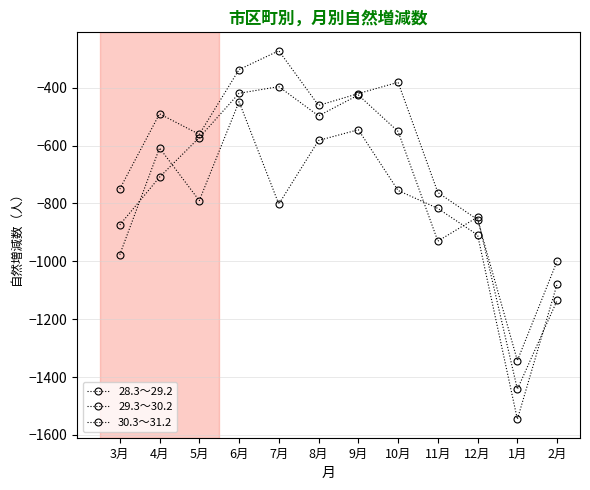

At which label does 29.3～30.2 first exceed -572?

6月